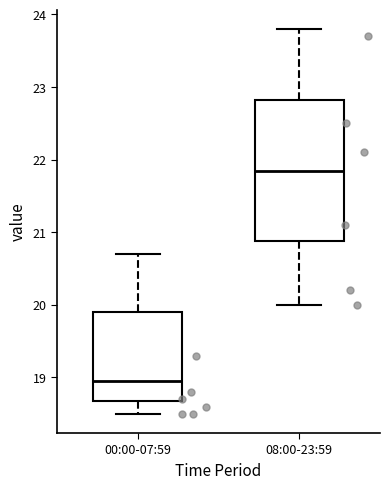

Which box is the tallest, from its lower edge to its upper edge?

08:00-23:59